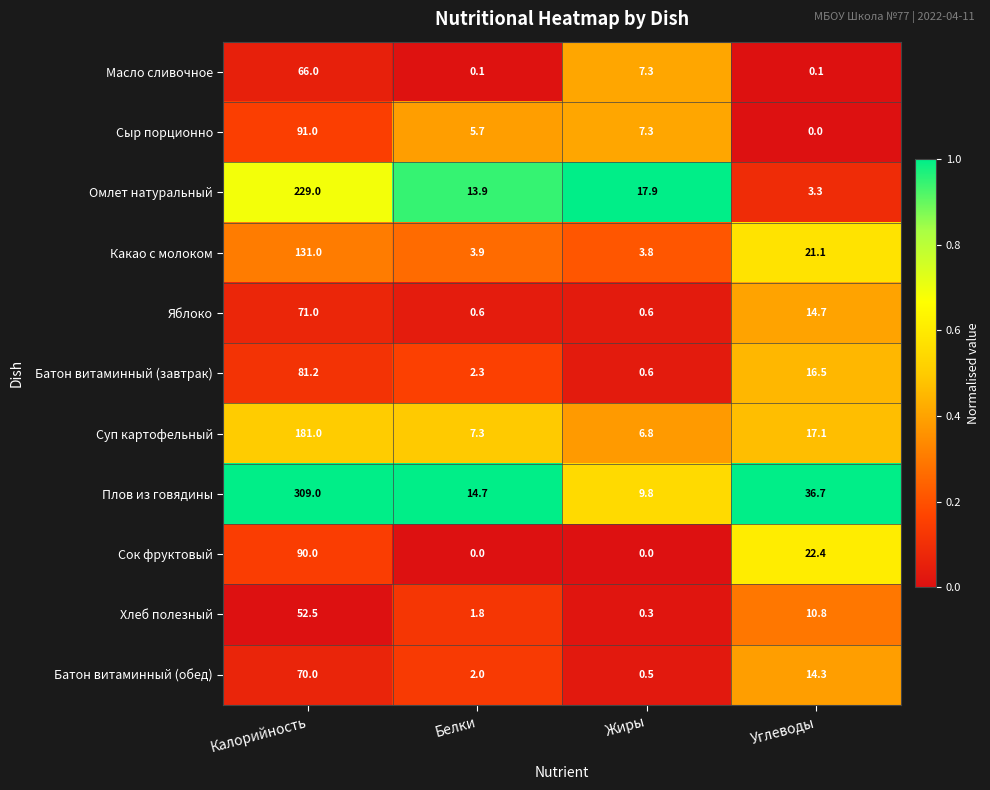

Count the number of data series in this chart.

11